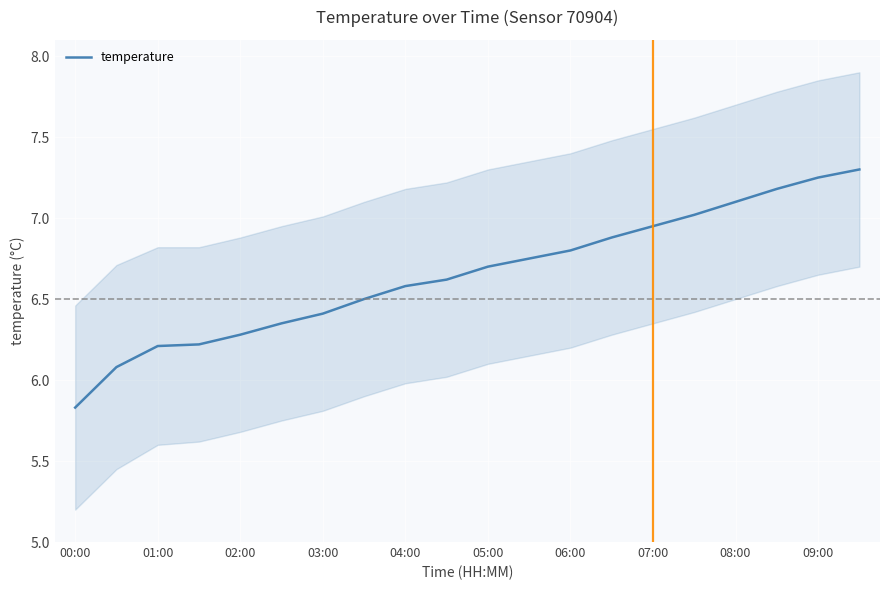

True or false: the data has more than 0 interior local peaks.

False